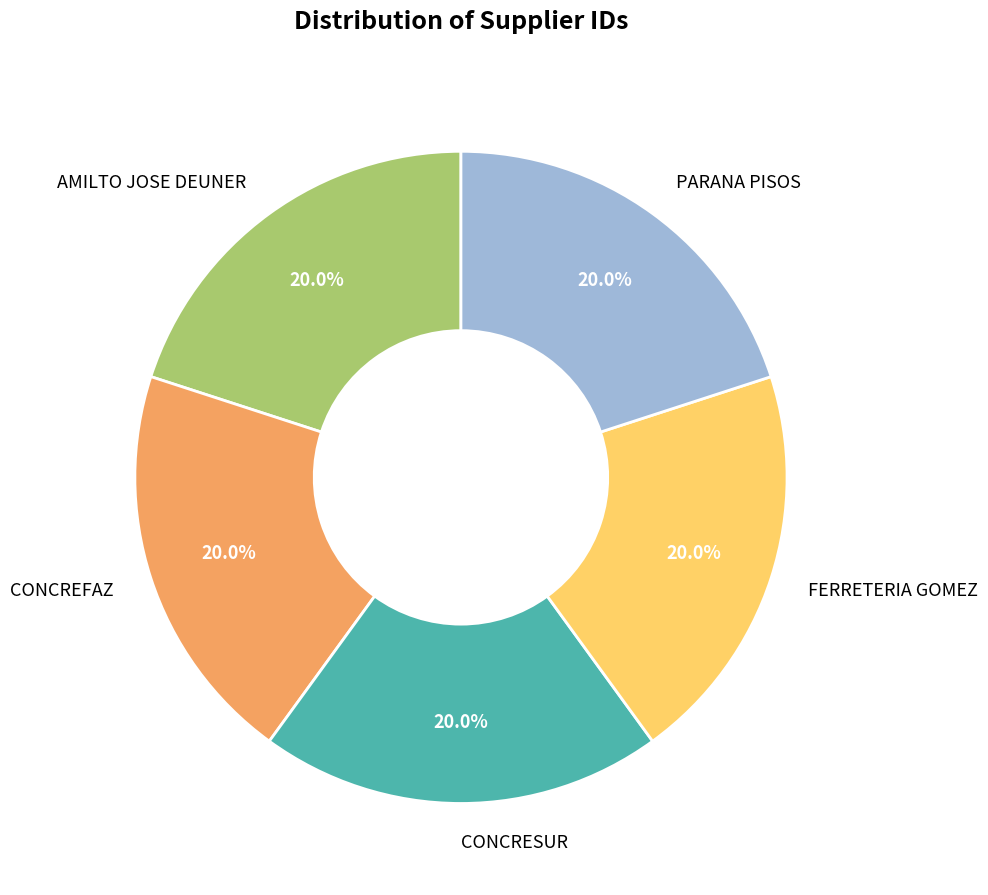

Does FERRETERIA GOMEZ account for over 50% of the chart?

No